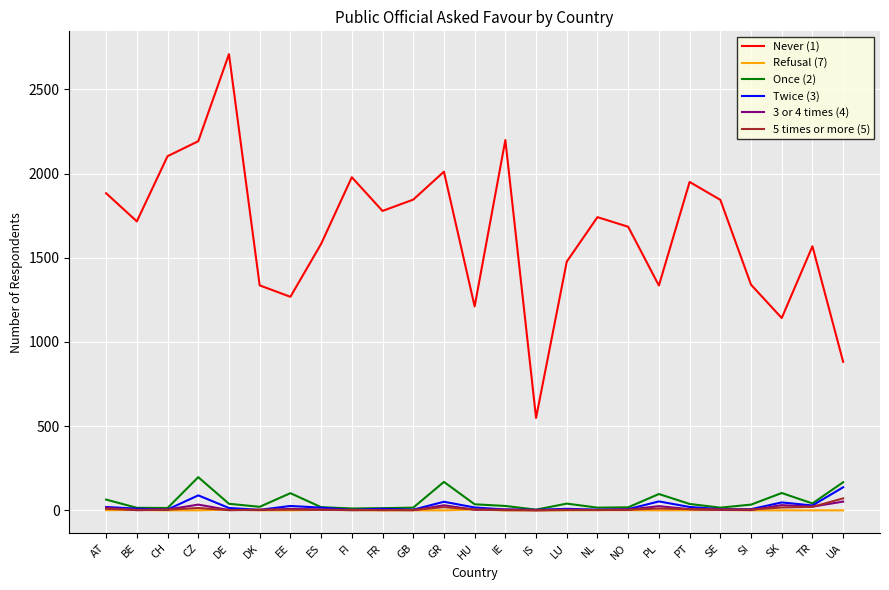

How many lines are shown in the chart?

6